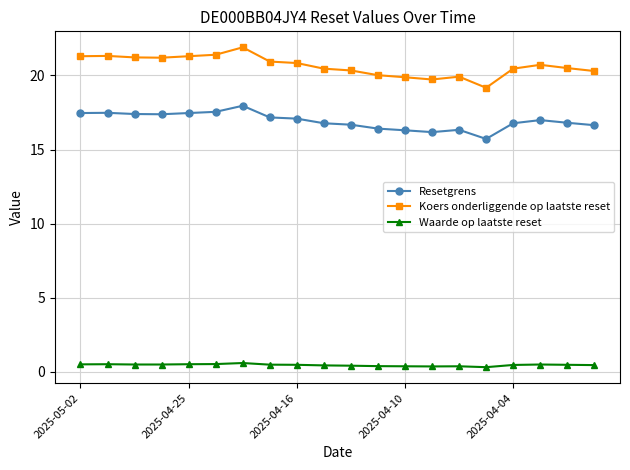

Which series has the widest spread of values?

Koers onderliggende op laatste reset